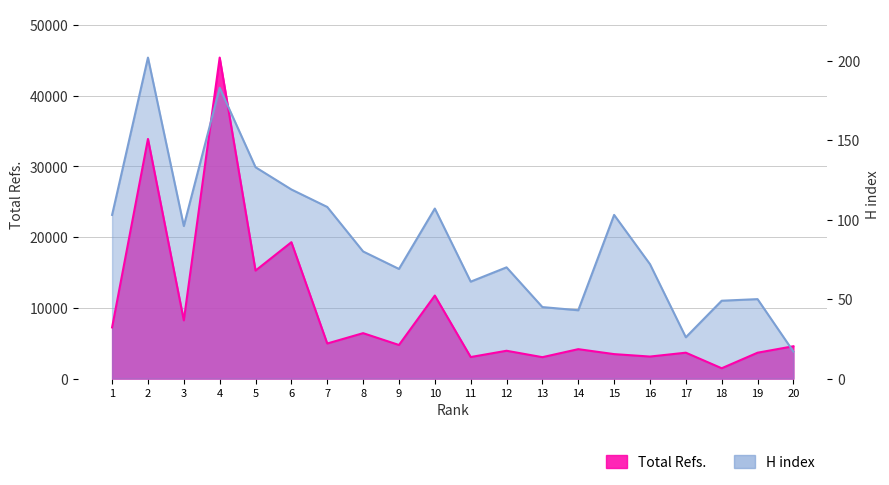

At which label does Total Refs. first exceed 4751?

1